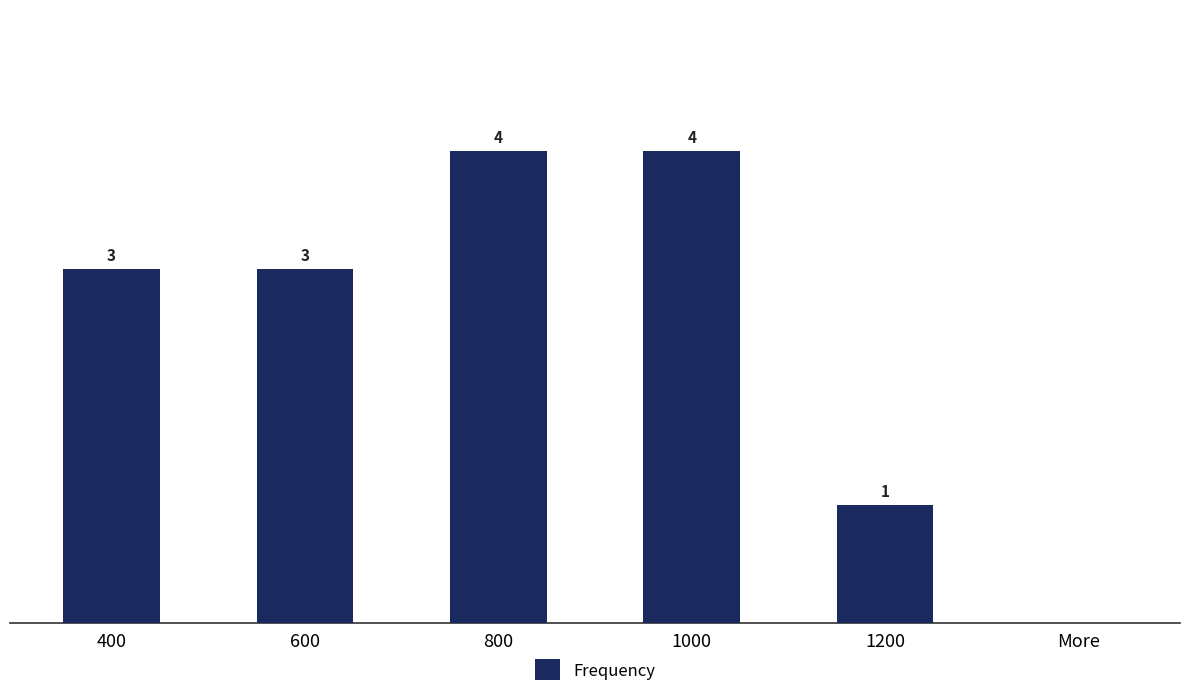

What is the difference between the values at 1200 and 800?

3